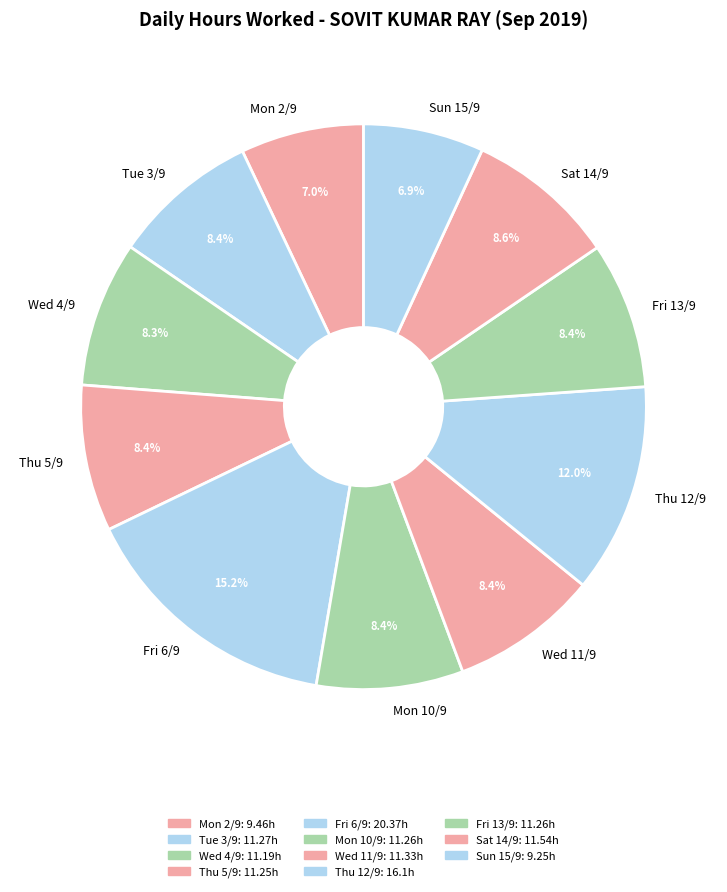

What percentage is the Fri 13/9 slice, to the nearest percent?

8%